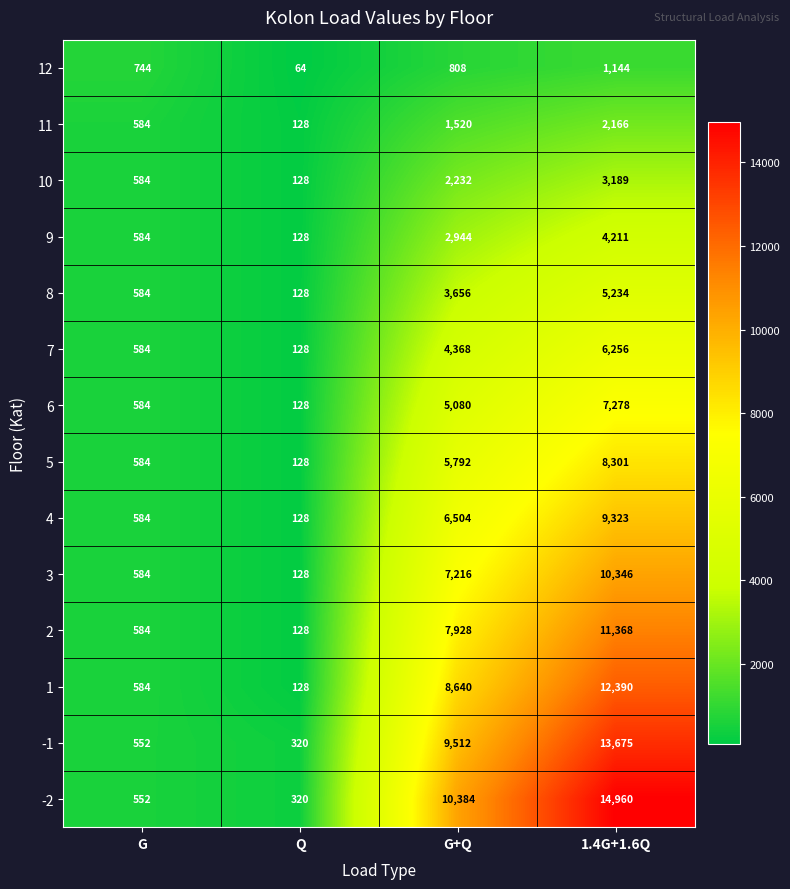

Which category has the lowest value across all series?

Q